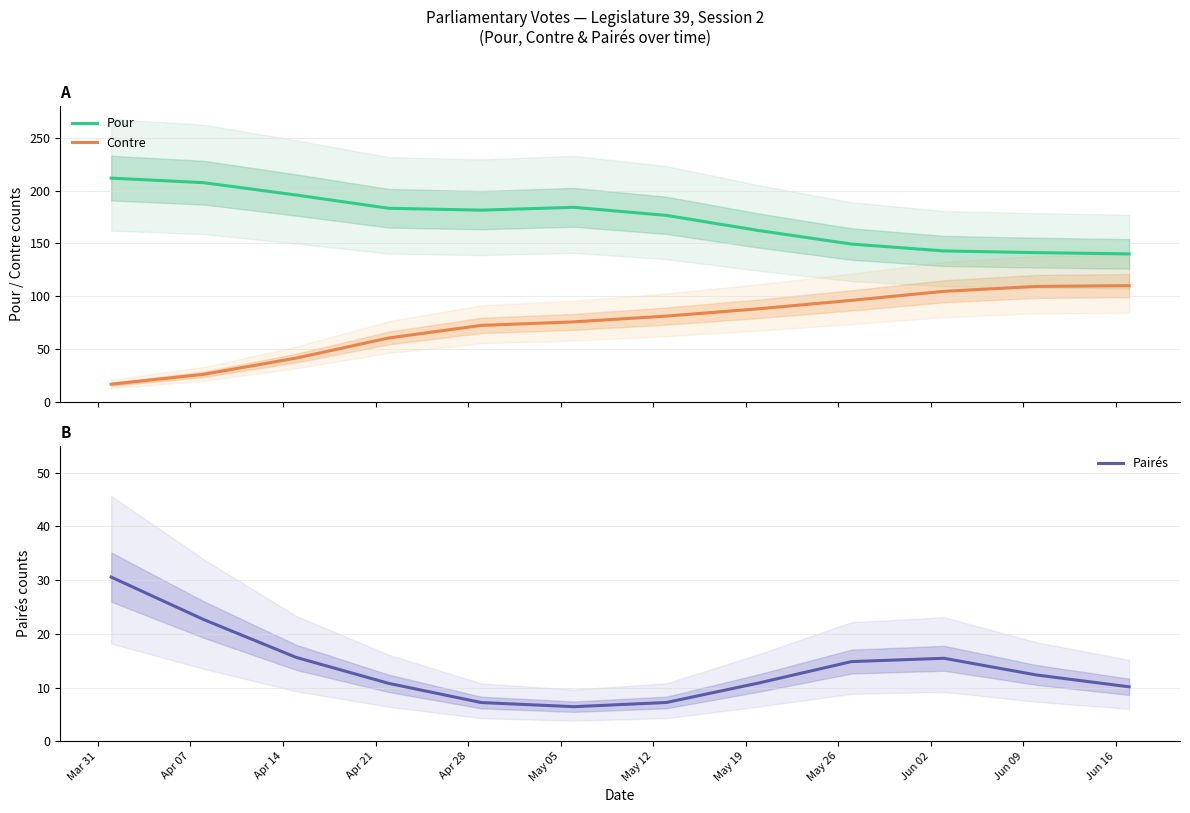

What is the highest value of the Pour series?

211.9